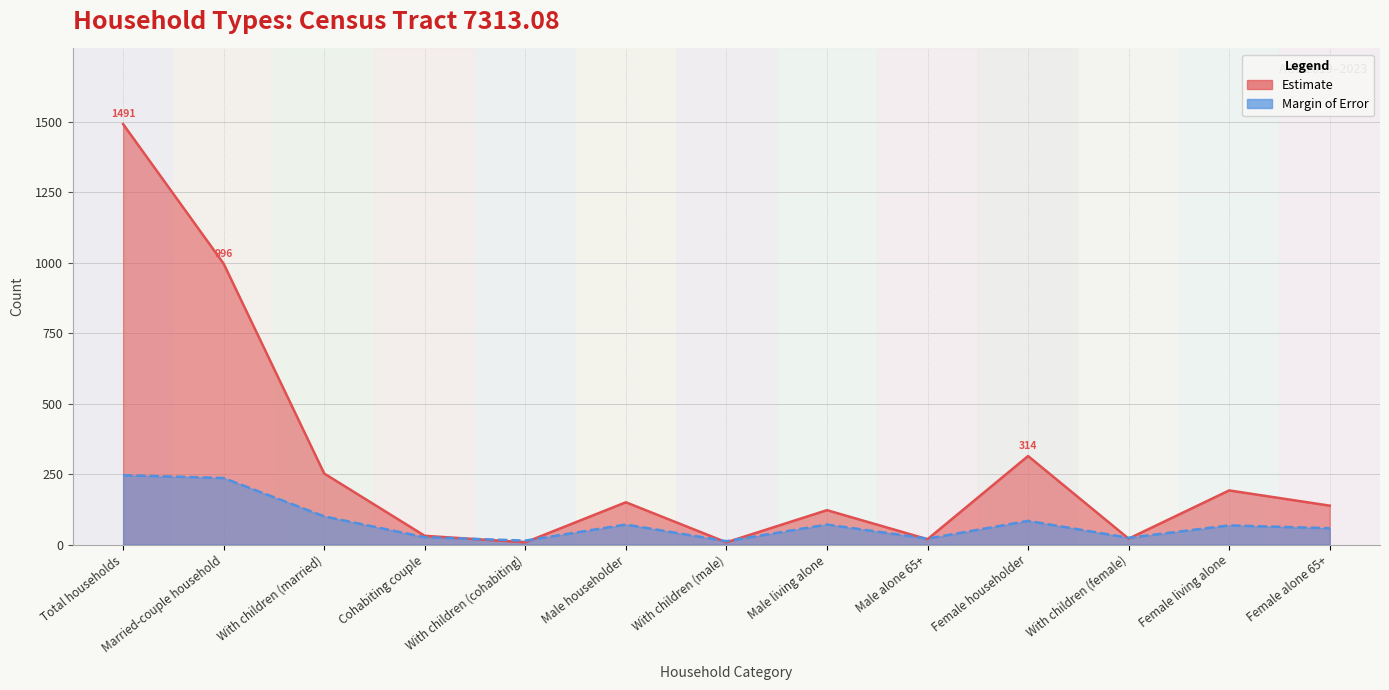

Reading right to left, transcribe all the data shown in this chart.

Estimate: Female alone 65+=138	Female living alone=192	With children (female)=21	Female householder=314	Male alone 65+=19	Male living alone=122	With children (male)=8	Male householder=150	With children (cohabiting)=8	Cohabiting couple=31	With children (married)=252	Married-couple household=996	Total households=1491
Margin of Error: Female alone 65+=58	Female living alone=68	With children (female)=24	Female householder=84	Male alone 65+=21	Male living alone=71	With children (male)=12	Male householder=71	With children (cohabiting)=14	Cohabiting couple=26	With children (married)=100	Married-couple household=236	Total households=246